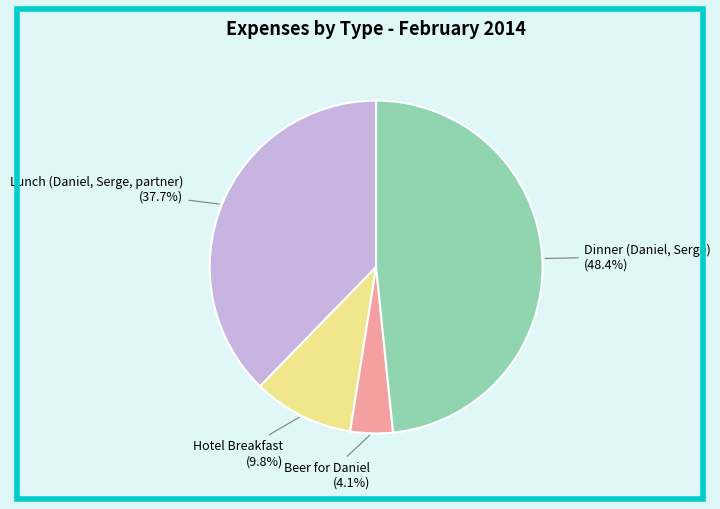

Rank the categories by value from highest to lowest.

Dinner (Daniel, Serge), Lunch (Daniel, Serge, partner), Hotel Breakfast, Beer for Daniel